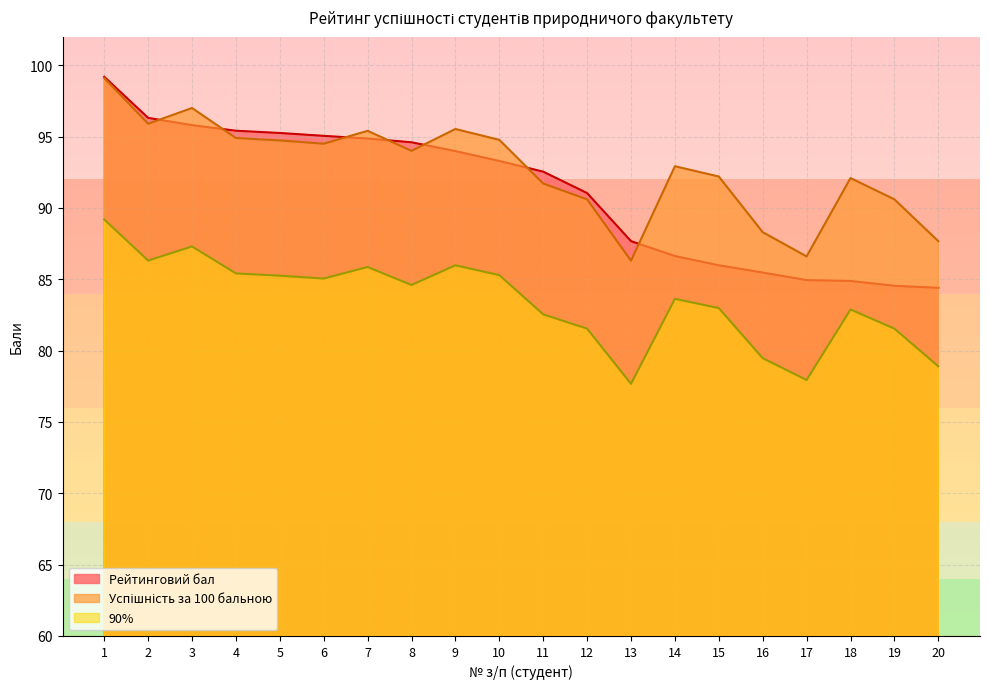

What is the sum of all Рейтинговий бал values?

1821.8